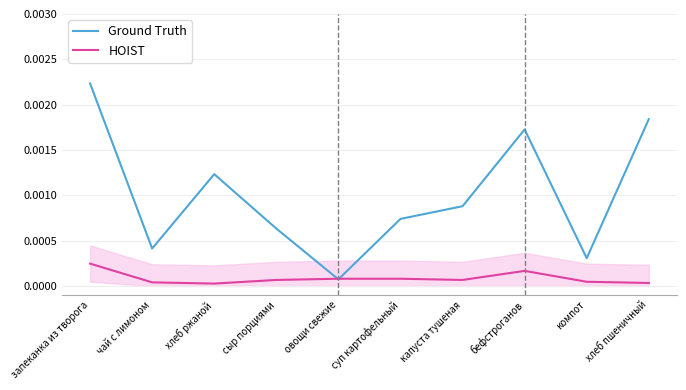

Rank the series by their maximum value, from highest to lowest.

Ground Truth, HOIST